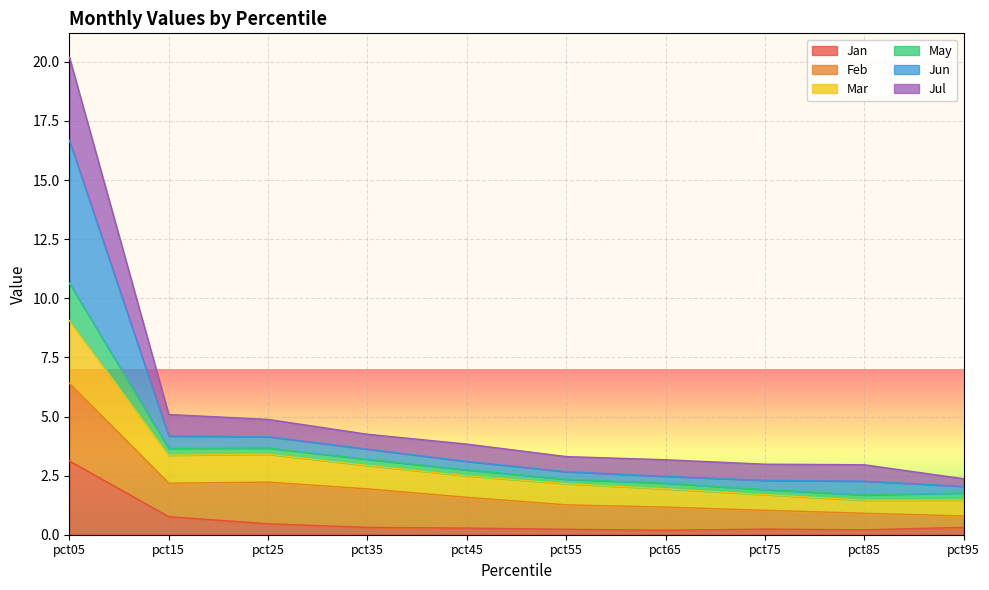

At which category is the sum across all series the highest?

pct05